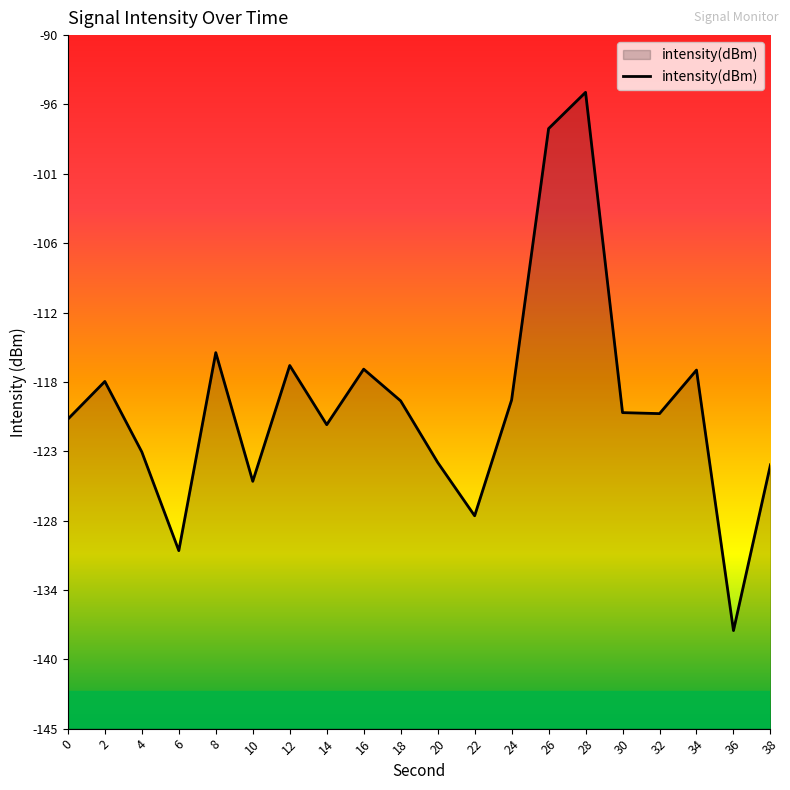

Which category has the highest value across all series?

28